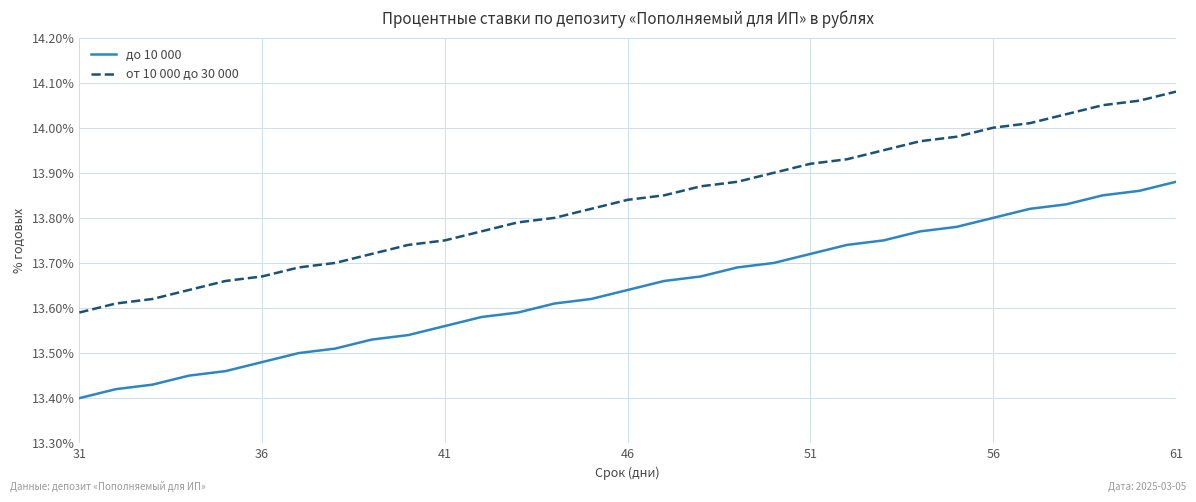

True or false: до 10 000 and от 10 000 до 30 000 intersect in this chart.

False